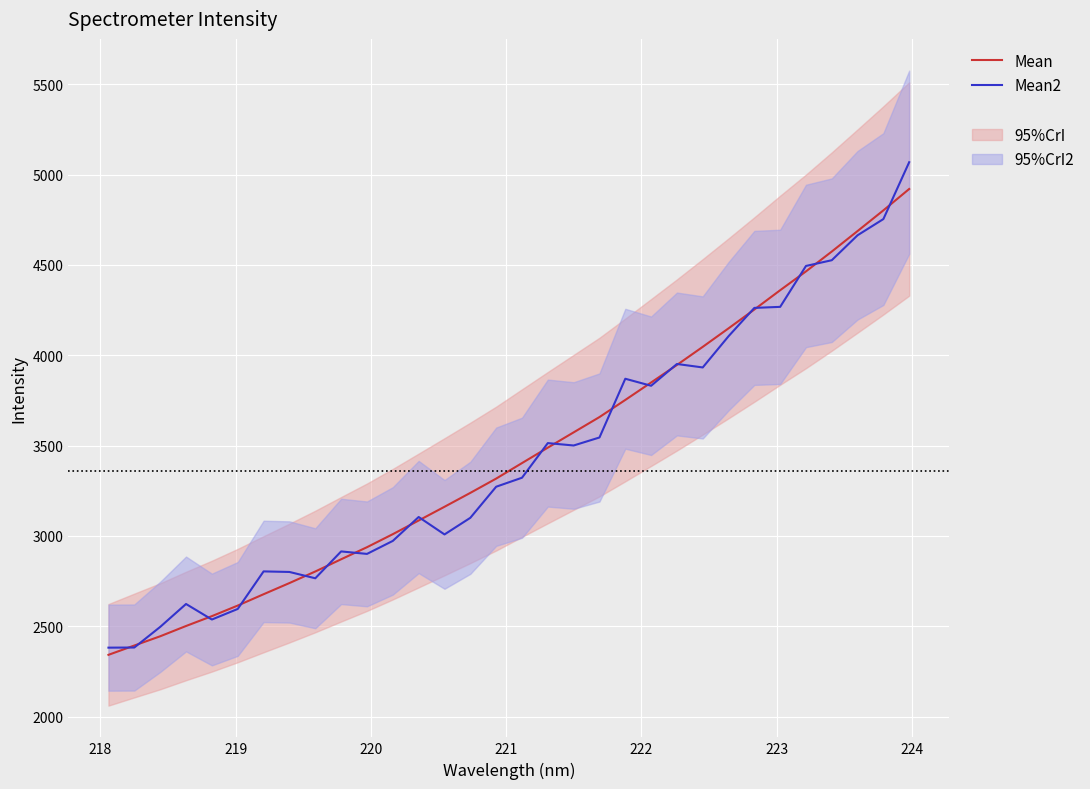

What is the lowest value of the Mean2 series?

2381.6